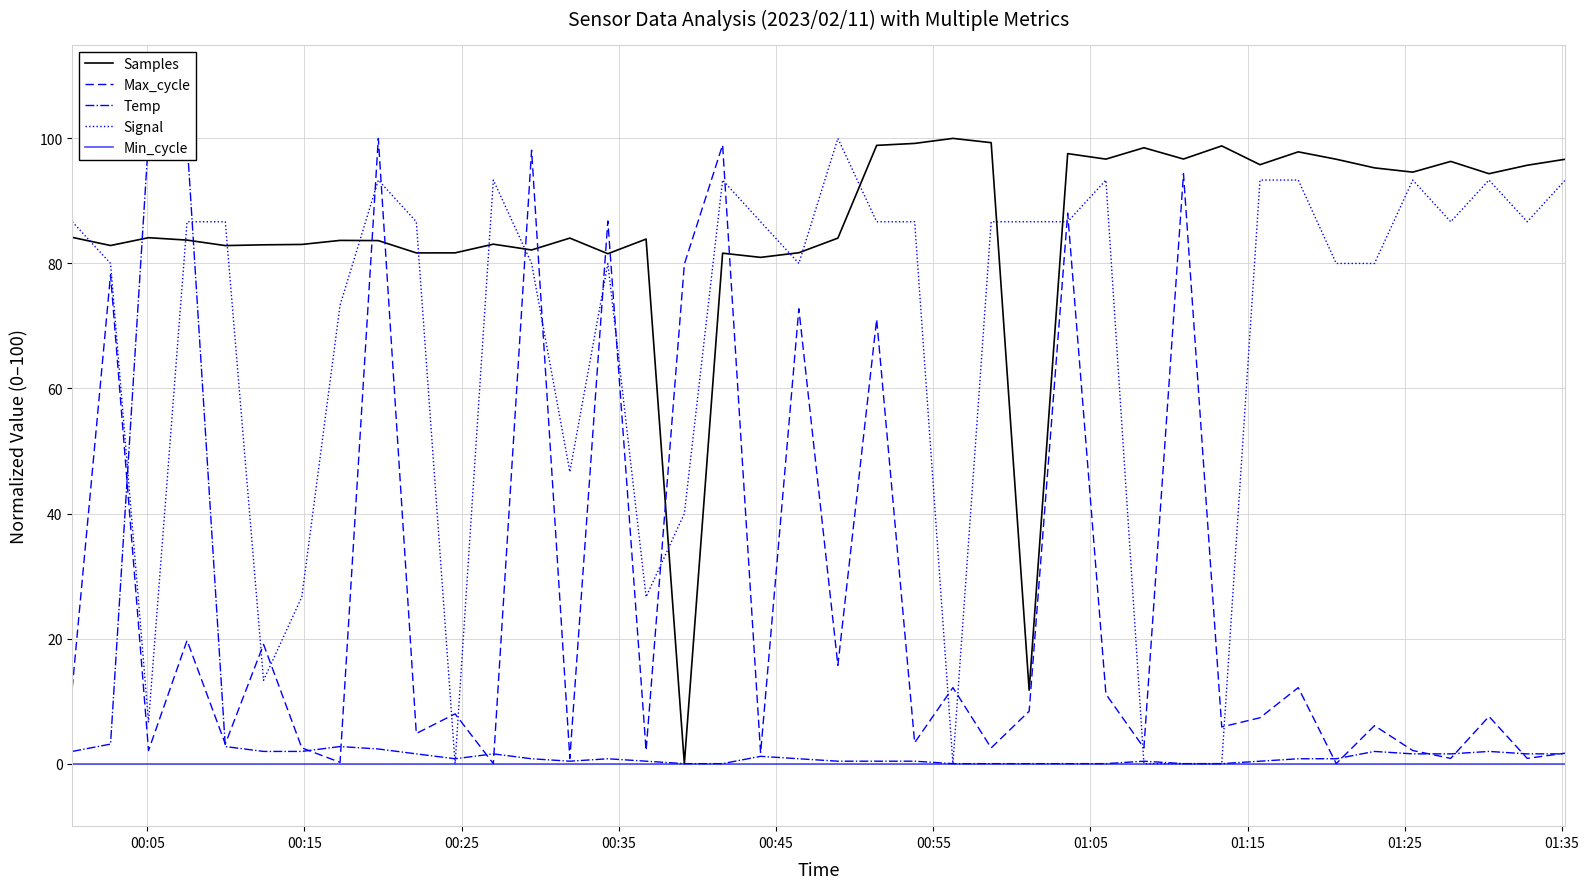

True or false: Samples has more than 0 points higher than both neighbors.

True